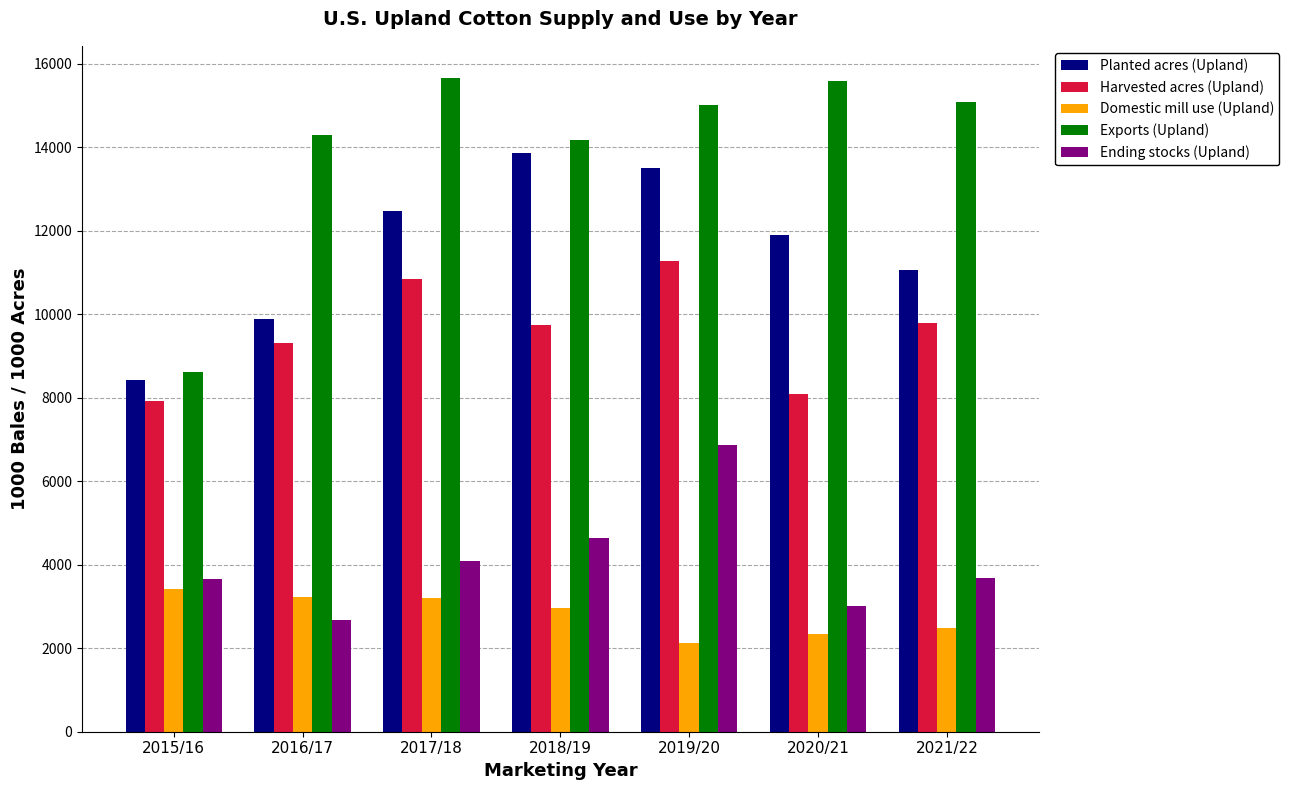

Read the Harvested acres (Upland) value at 2017/18.

10850